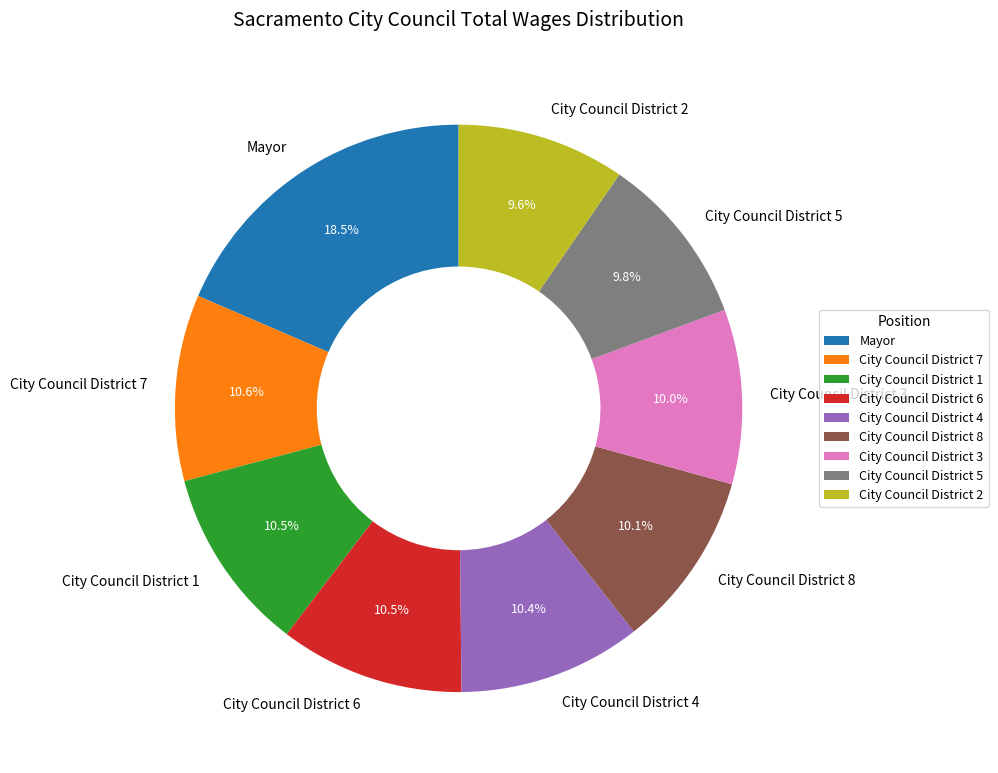

What is the total percentage of City Council District 2 and City Council District 5?

19.4%